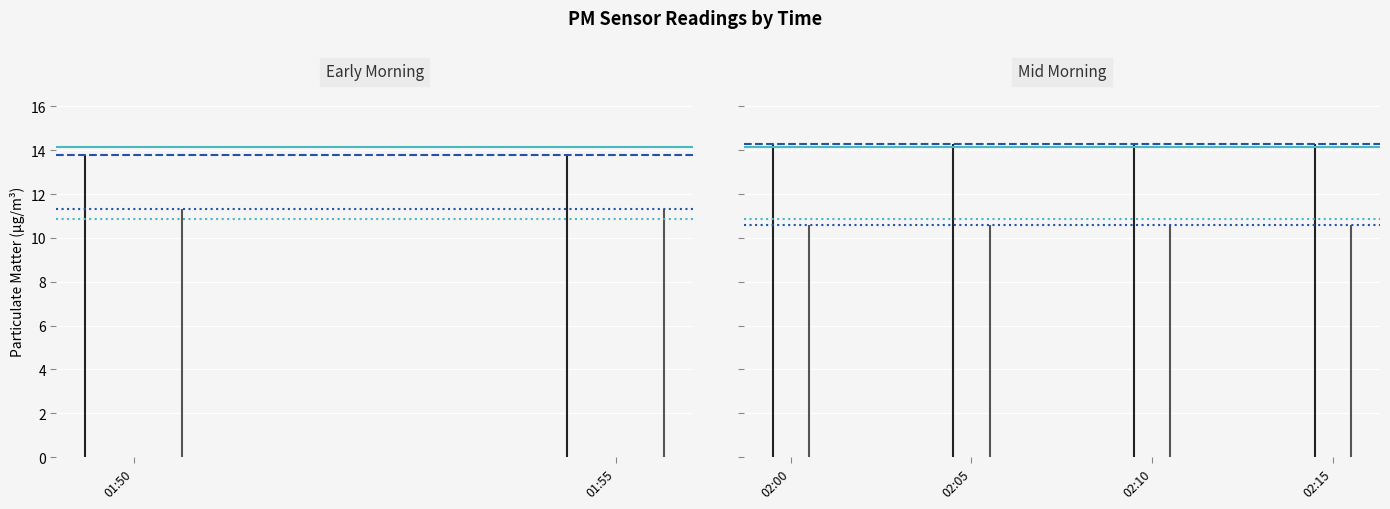

At which category does the chart reach its minimum across all series?

01:50